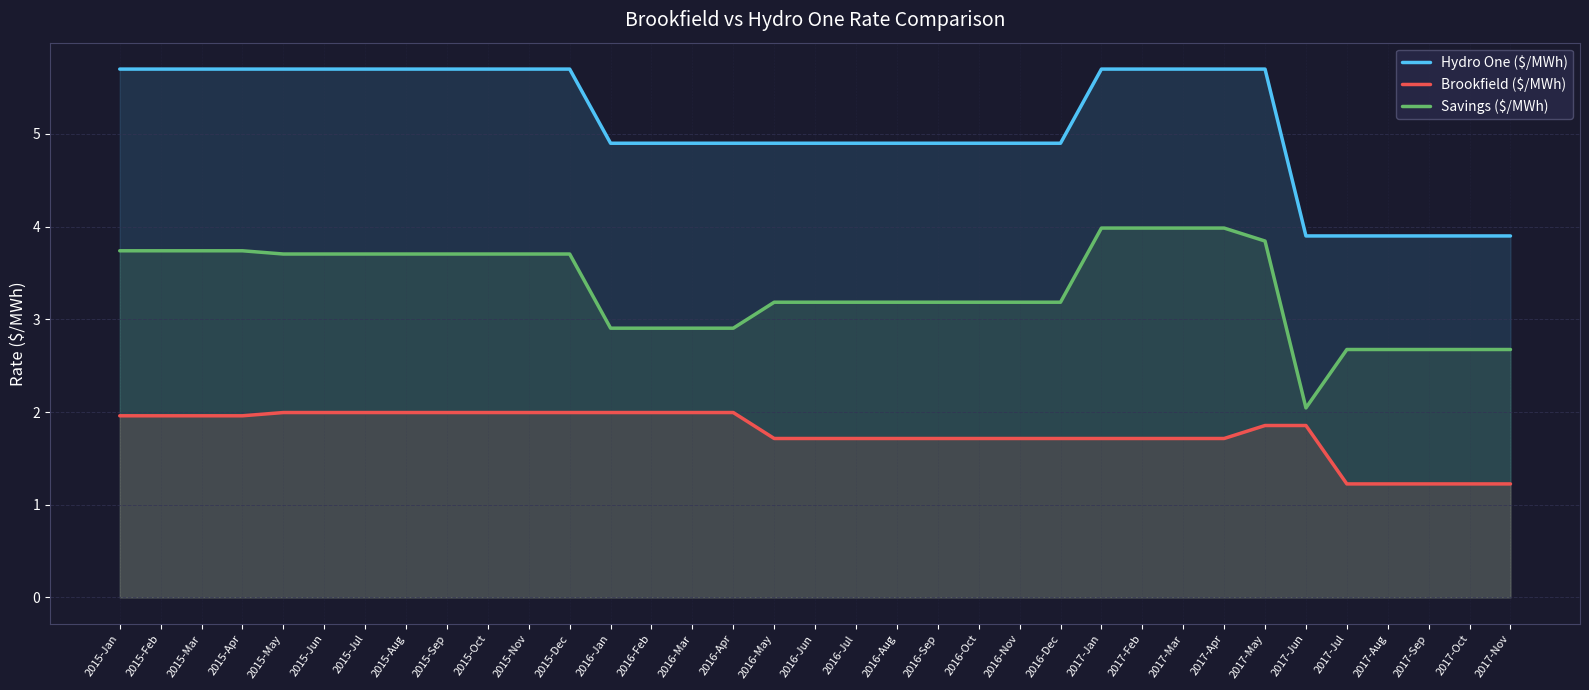

What is the lowest value of the Brookfield ($/MWh) series?

1.2